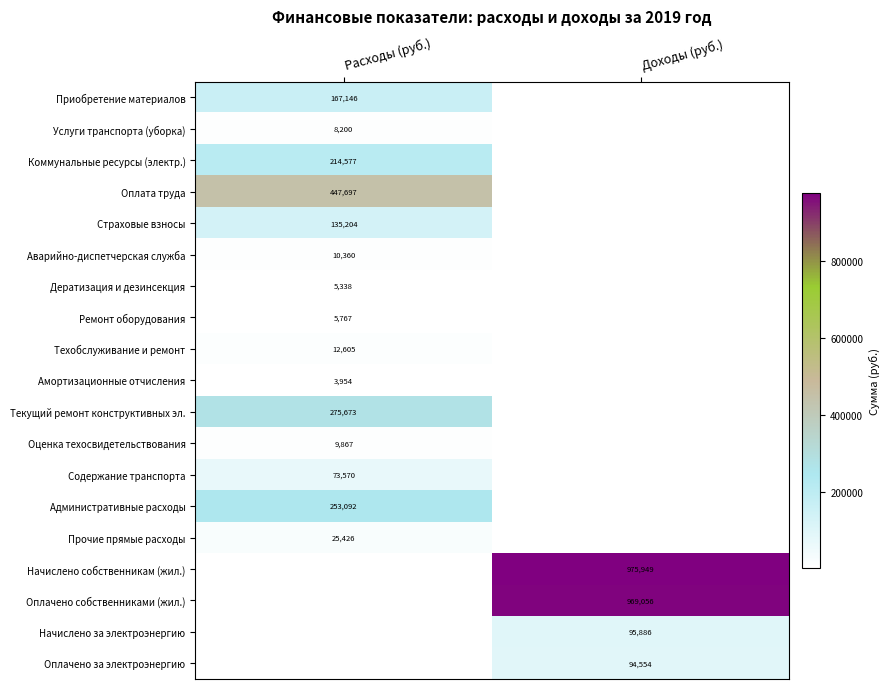

True or false: Оценка техосвидетельствования has a value of 9867 at Расходы (руб.).

True